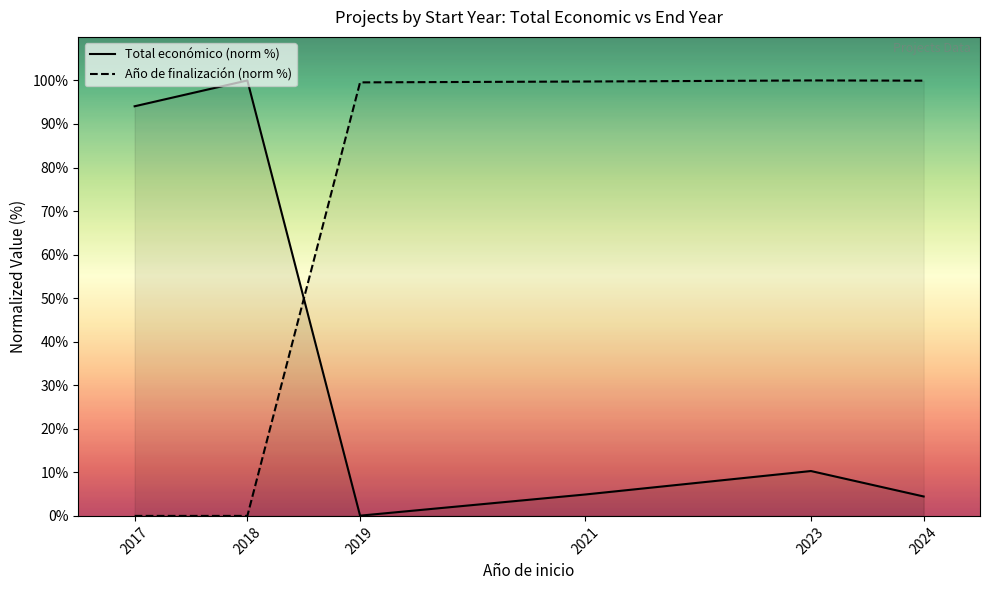

What is the difference between the second highest and minimum values in the Total económico (norm %) series?

94.0